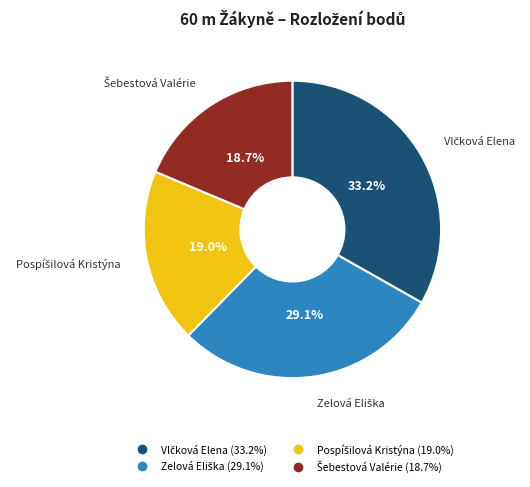

Is there any slice that represents more than half of the pie?

No